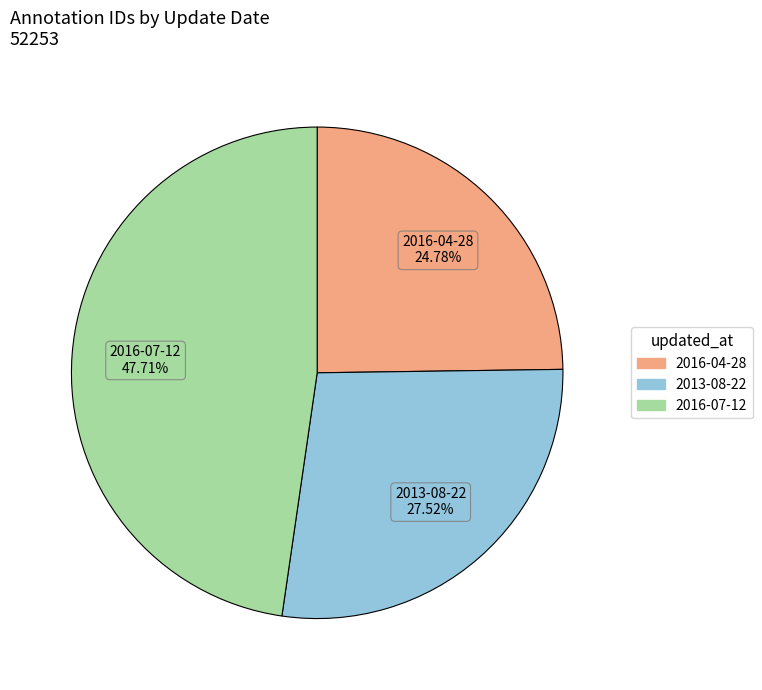

True or false: 2013-08-22 accounts for 20% of the total.

False